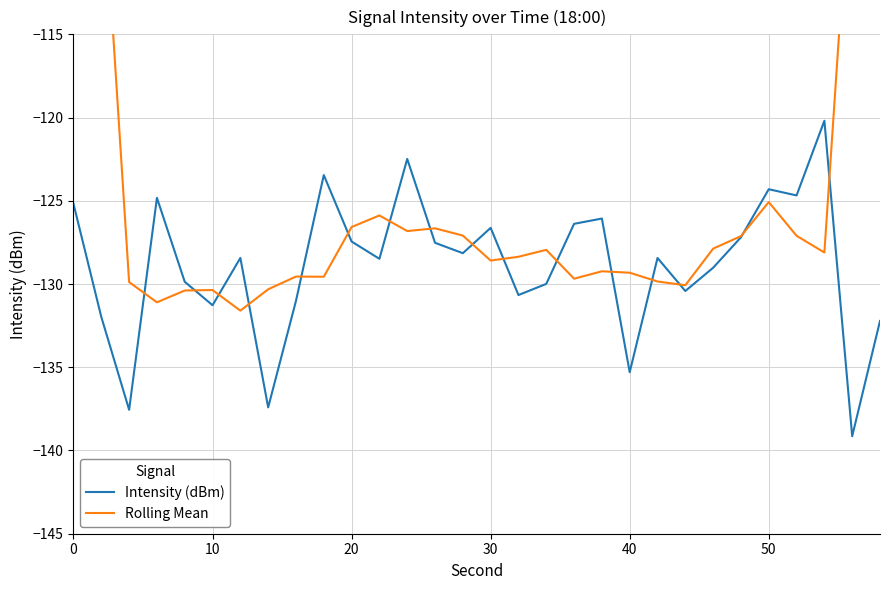

The value of Intensity (dBm) at 10 is -131.3. True or false?

True